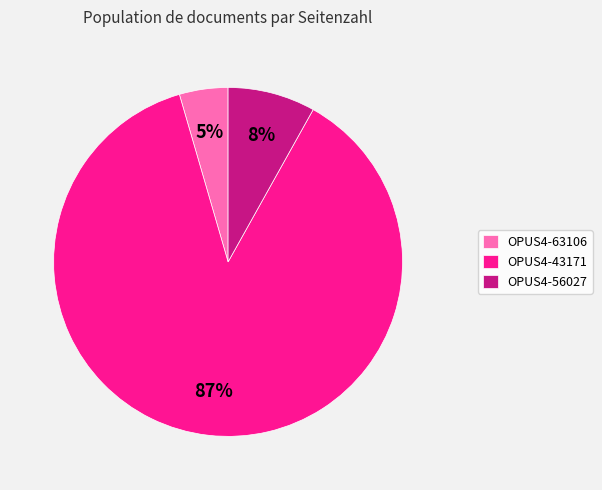

True or false: OPUS4-43171 accounts for 99% of the total.

False